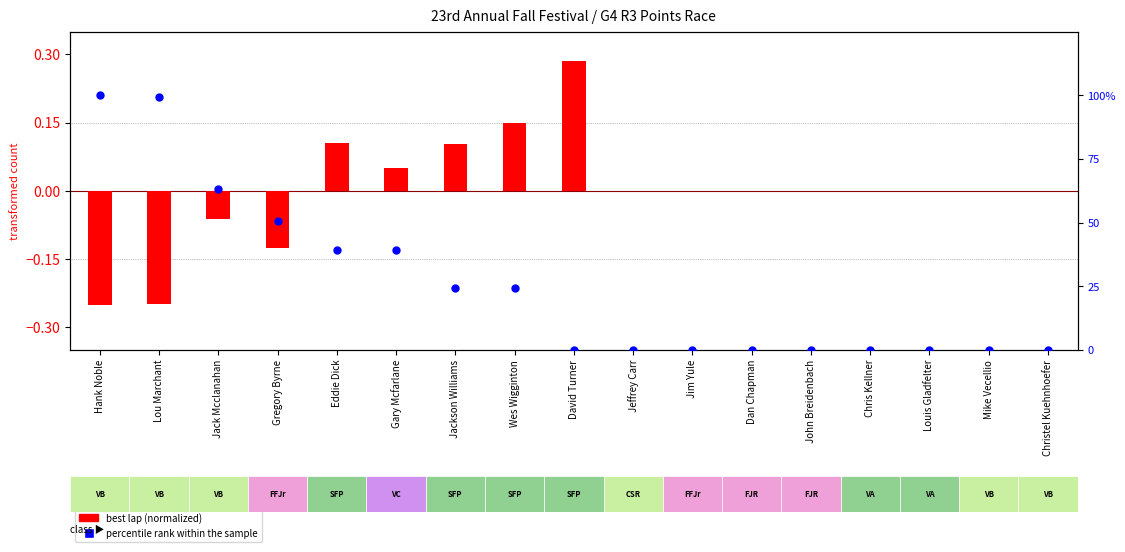

Which series has the widest spread of Y values?

percentile rank within the sample